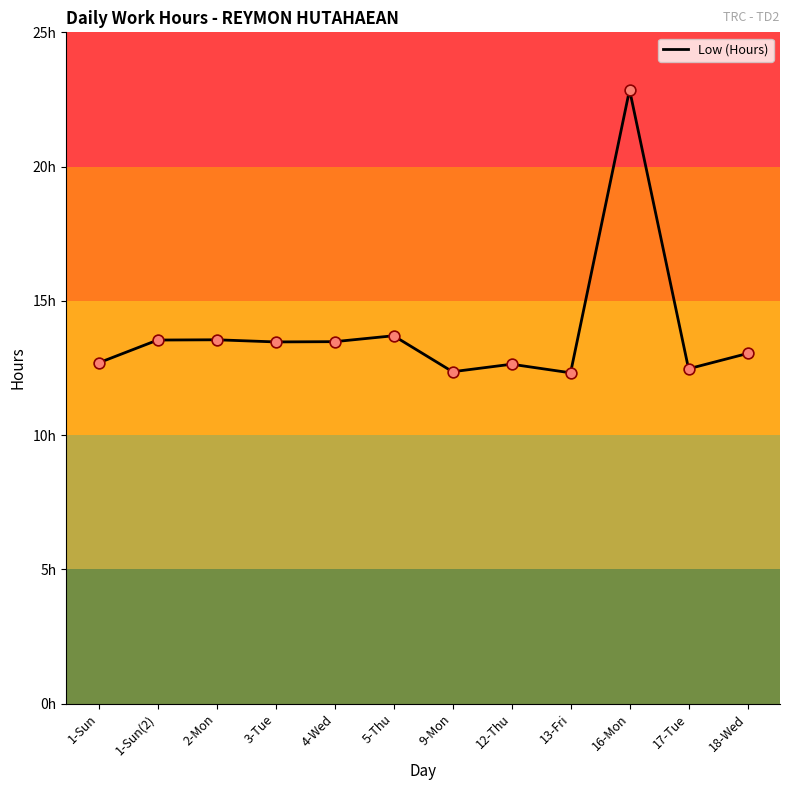

Between 18-Wed and 2-Mon, which is larger?

2-Mon